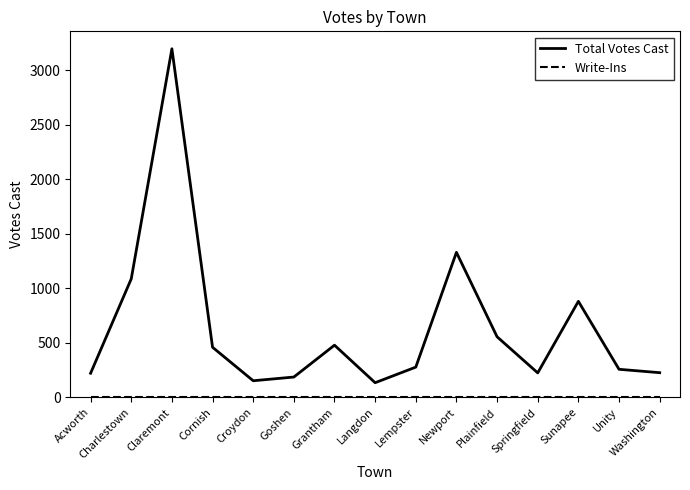

The value of Total Votes Cast at Cornish is 459. True or false?

True